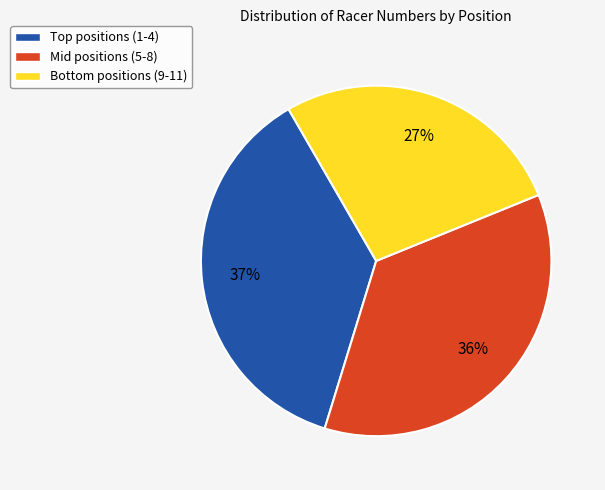

To the nearest percent, what is the average slice percentage?

33%